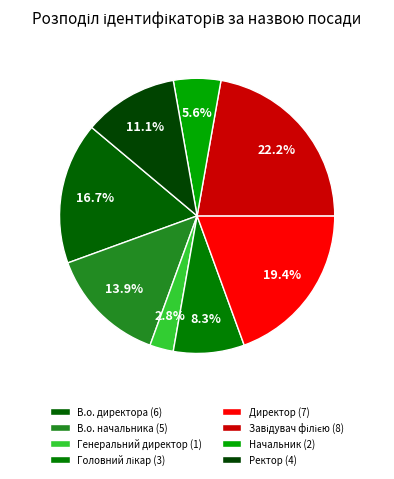

Count the number of slices in the pie.

8